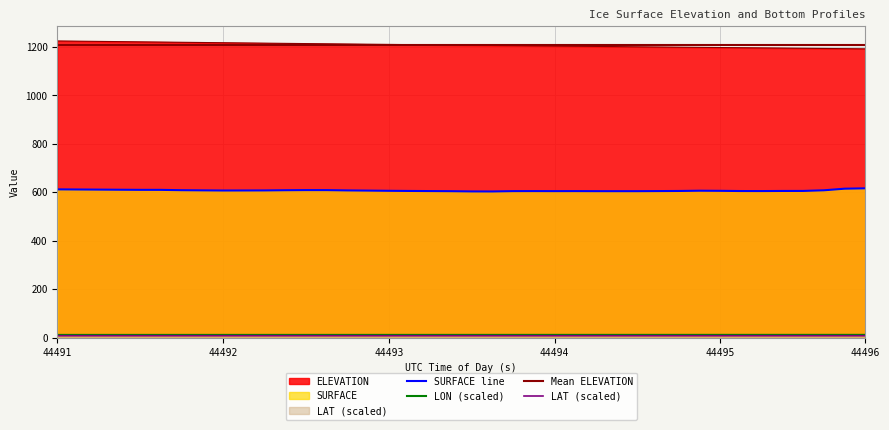

True or false: LON and LAT cross at least once.

False